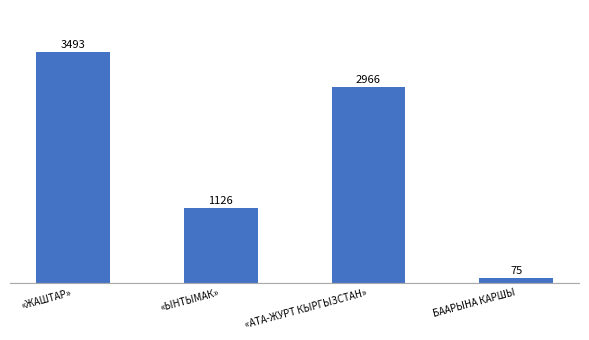

What is the average value?

1915